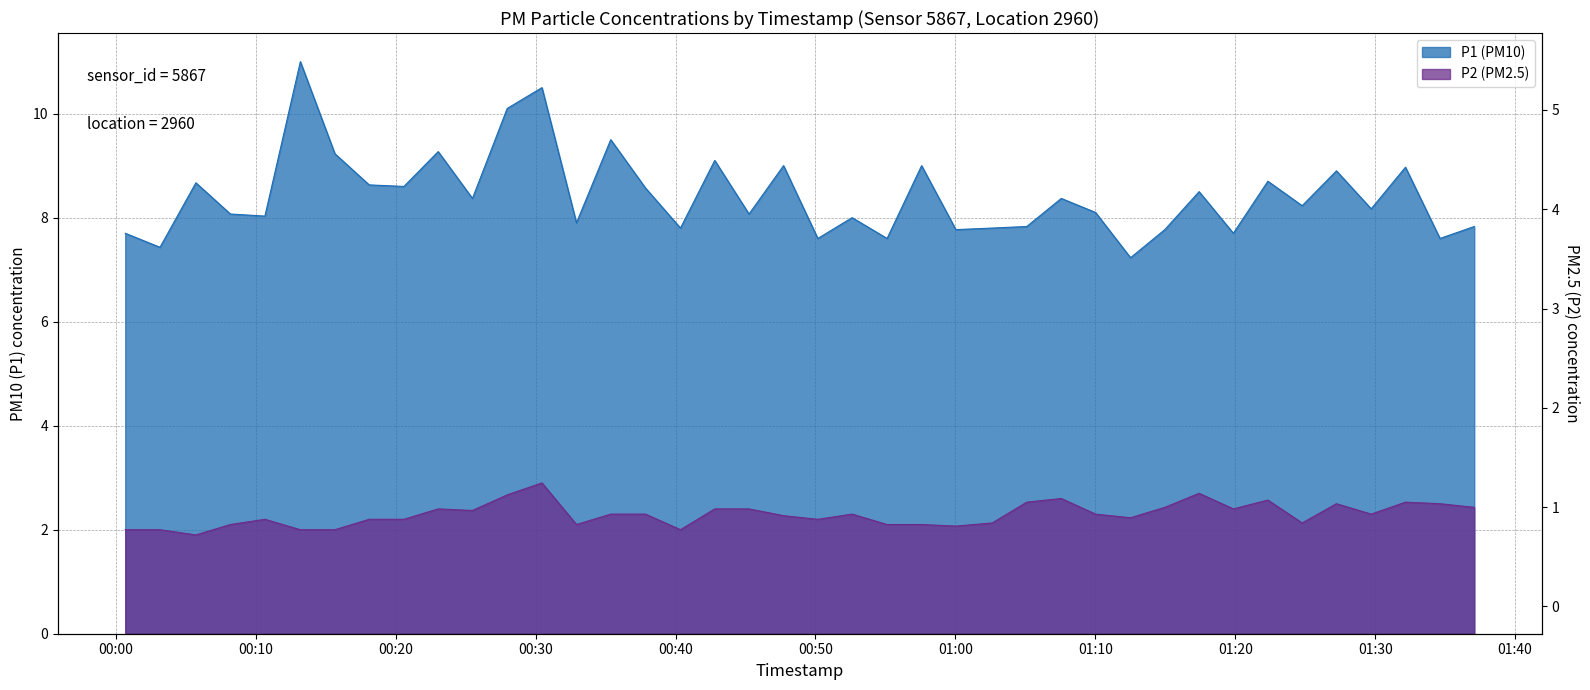

Rank the series at 2023-03-16T00:18:06 from lowest to highest value.

P2, P1